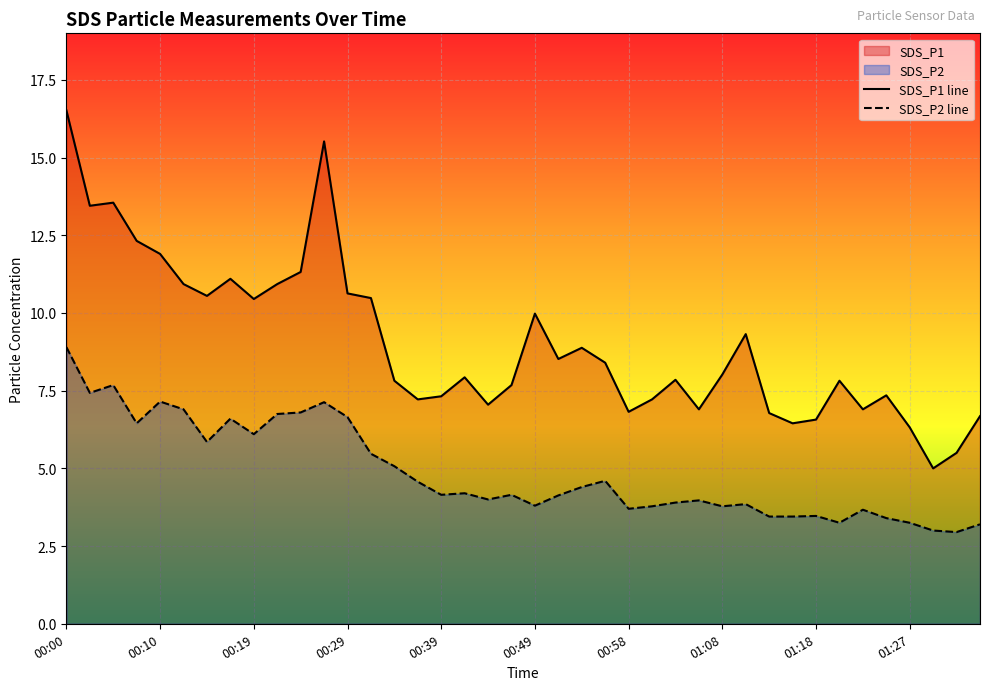

Reading left to right, transcribe all the data shown in this chart.

SDS_P1: 00:00=16.5	00:02=13.4	00:05=13.6	00:07=12.3	00:10=11.9	00:12=10.9	00:14=10.6	00:17=11.1	00:19=10.4	00:22=10.9	00:24=11.3	00:27=15.5	00:29=10.6	00:31=10.5	00:34=7.8	00:36=7.2	00:39=7.3	00:41=7.9	00:44=7.0	00:46=7.7	00:49=10.0	00:51=8.5	00:53=8.9	00:56=8.4	00:58=6.8	01:01=7.2	01:03=7.8	01:06=6.9	01:08=8.0	01:10=9.3	01:13=6.8	01:15=6.5	01:18=6.6	01:20=7.8	01:23=6.9	01:25=7.3	01:27=6.3	01:30=5.0	01:32=5.5	01:35=6.7
SDS_P2: 00:00=8.9	00:02=7.4	00:05=7.7	00:07=6.5	00:10=7.2	00:12=6.9	00:14=5.8	00:17=6.6	00:19=6.1	00:22=6.8	00:24=6.8	00:27=7.1	00:29=6.7	00:31=5.5	00:34=5.1	00:36=4.6	00:39=4.2	00:41=4.2	00:44=4.0	00:46=4.2	00:49=3.8	00:51=4.1	00:53=4.4	00:56=4.6	00:58=3.7	01:01=3.8	01:03=3.9	01:06=4.0	01:08=3.8	01:10=3.9	01:13=3.5	01:15=3.5	01:18=3.5	01:20=3.2	01:23=3.7	01:25=3.4	01:27=3.2	01:30=3.0	01:32=3.0	01:35=3.2